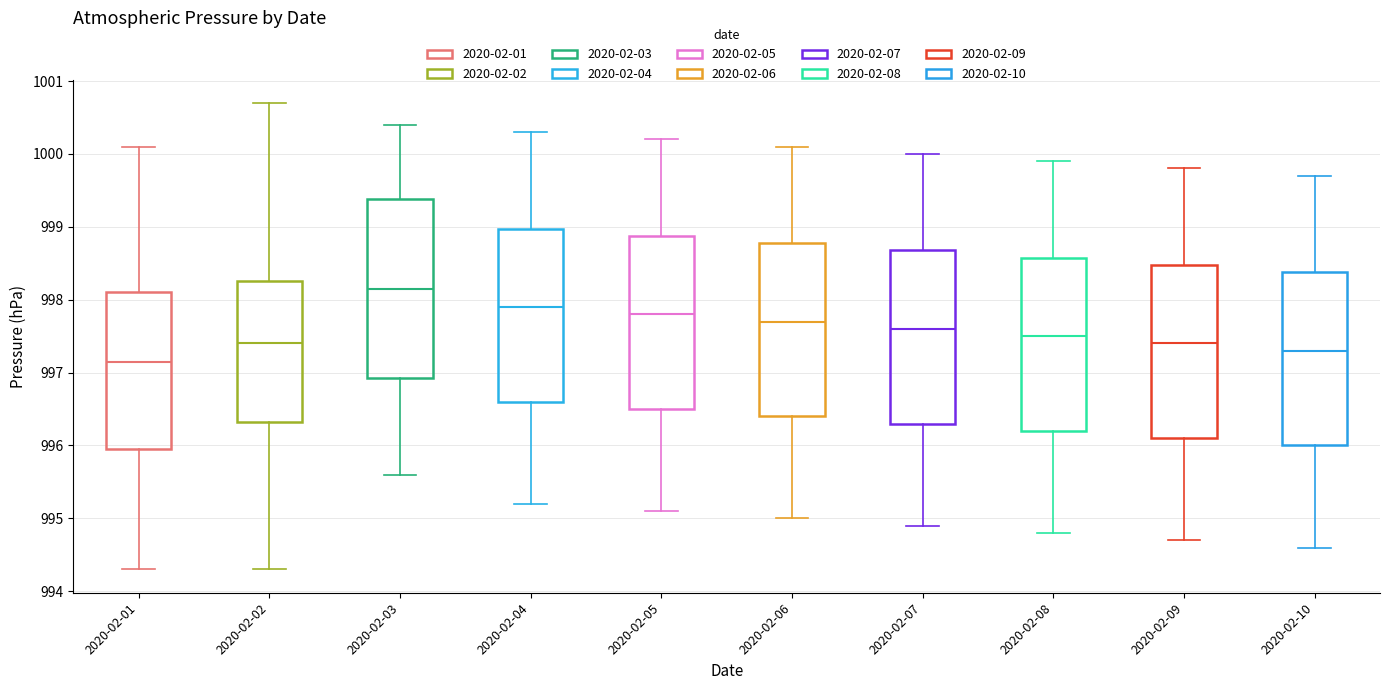

Reading left to right, read every box against the y-axis: the position of its median line, the range the box covers, and the ends of its whiskers. The values are not printed on the chart, so give them approximately, as read against the axis.

2020-02-01: median 997.2, box 996.0 to 998.1, whiskers 994.3 to 1000.1
2020-02-02: median 997.4, box 996.3 to 998.3, whiskers 994.3 to 1000.7
2020-02-03: median 998.2, box 996.9 to 999.4, whiskers 995.6 to 1000.4
2020-02-04: median 997.9, box 996.6 to 999.0, whiskers 995.2 to 1000.3
2020-02-05: median 997.8, box 996.5 to 998.9, whiskers 995.1 to 1000.2
2020-02-06: median 997.7, box 996.4 to 998.8, whiskers 995.0 to 1000.1
2020-02-07: median 997.6, box 996.3 to 998.7, whiskers 994.9 to 1000.0
2020-02-08: median 997.5, box 996.2 to 998.6, whiskers 994.8 to 999.9
2020-02-09: median 997.4, box 996.1 to 998.5, whiskers 994.7 to 999.8
2020-02-10: median 997.3, box 996.0 to 998.4, whiskers 994.6 to 999.7